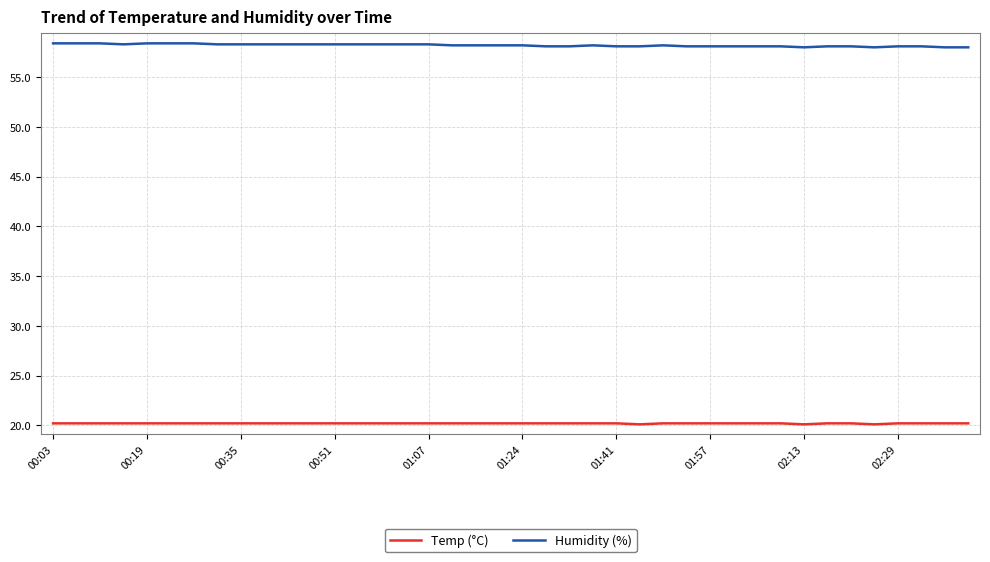

Which series has the largest total across all categories?

Humidity (%)